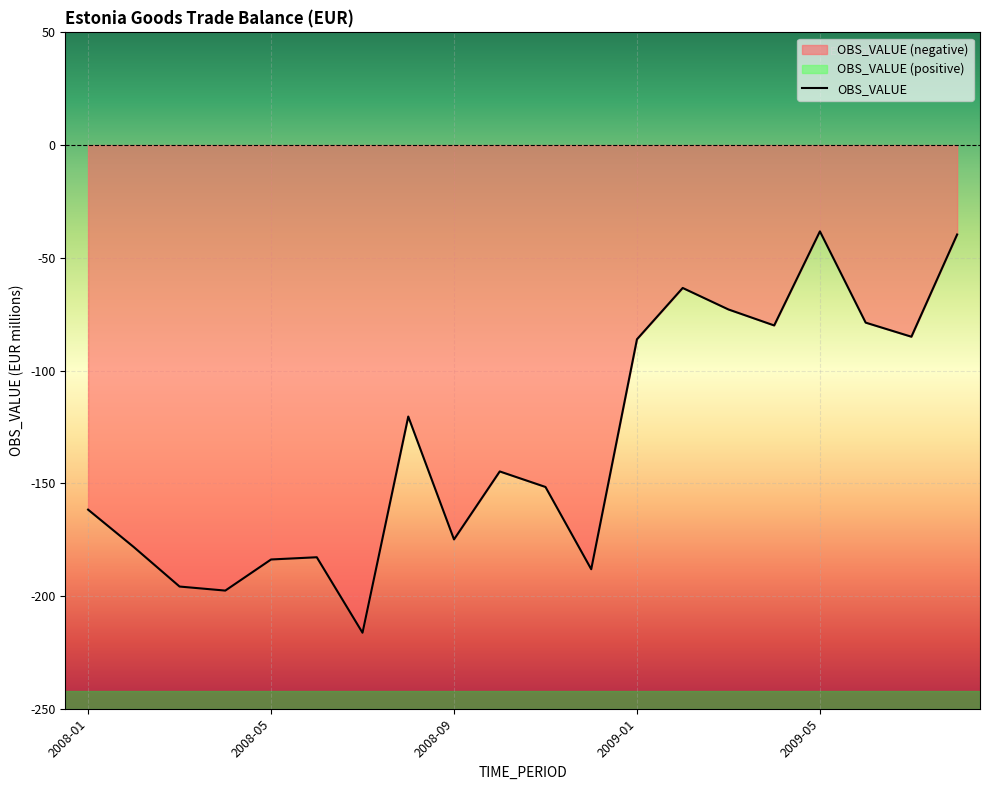

What is the difference between the maximum and second lowest values?

159.3